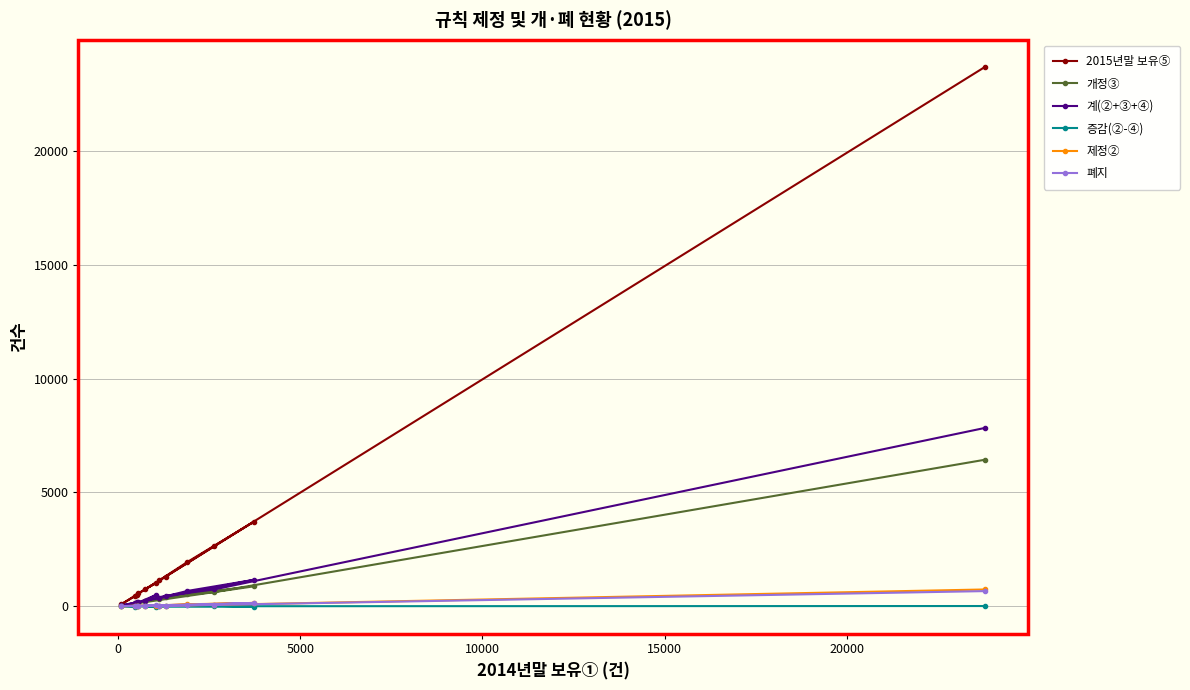

True or false: 2015년말 보유⑤ and 계(②+③+④) cross at least once.

False